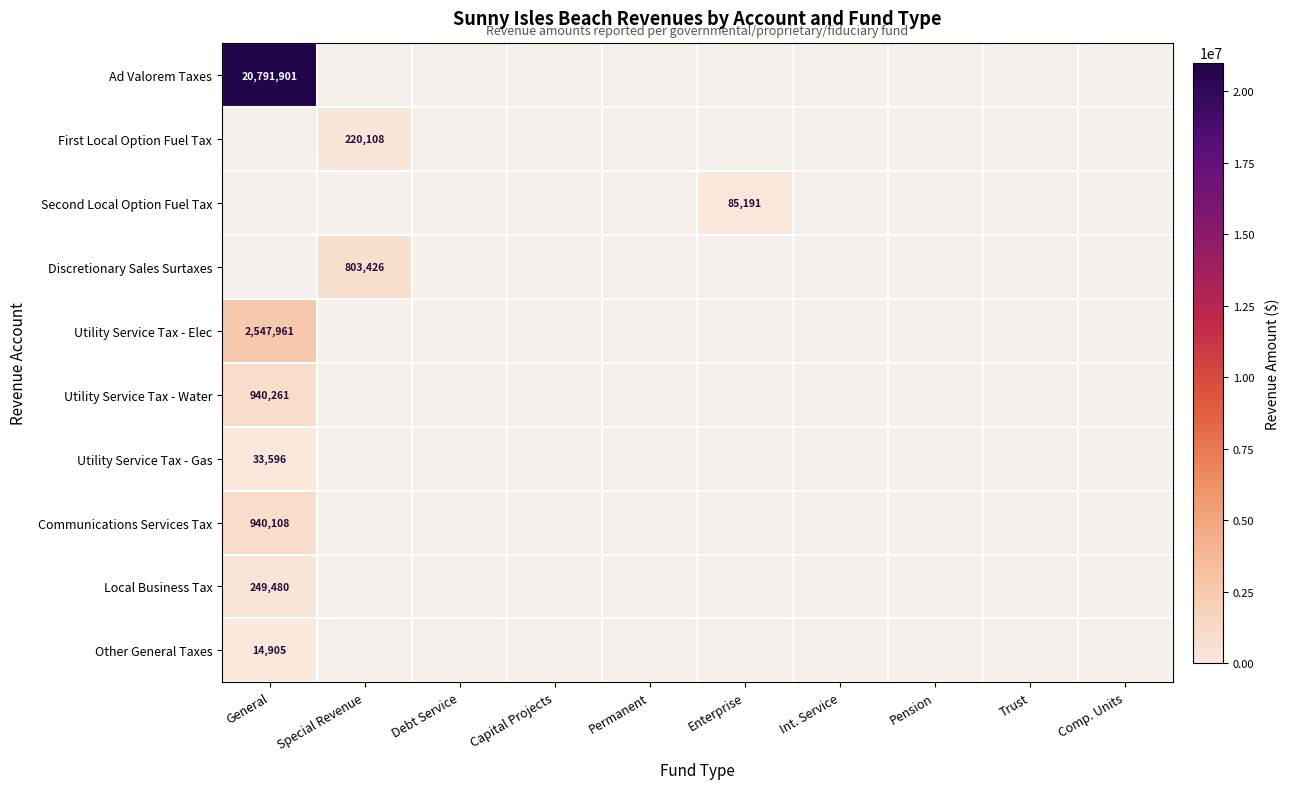

At Permanent, list the series in order from smallest to largest.

Ad Valorem Taxes, First Local Option Fuel Tax, Second Local Option Fuel Tax, Discretionary Sales Surtaxes, Utility Service Tax - Elec, Utility Service Tax - Water, Utility Service Tax - Gas, Communications Services Tax, Local Business Tax, Other General Taxes